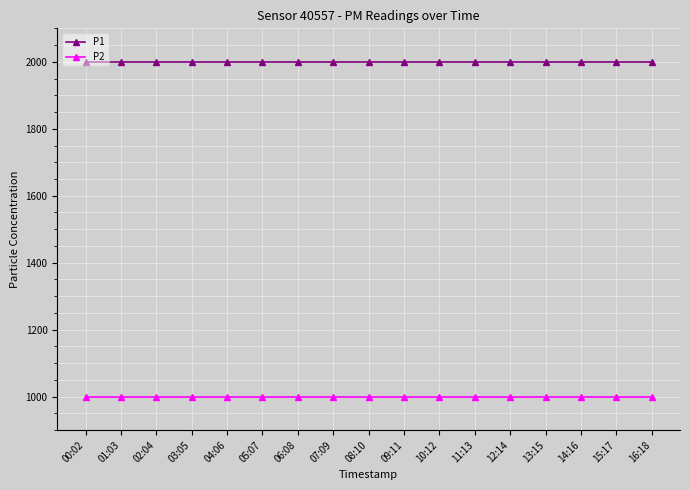

What is the lowest value of the P1 series?

1999.9